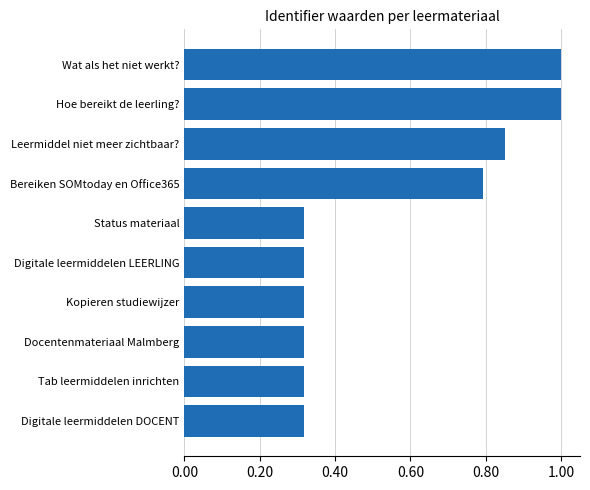

What is the sum of all values?

5.5